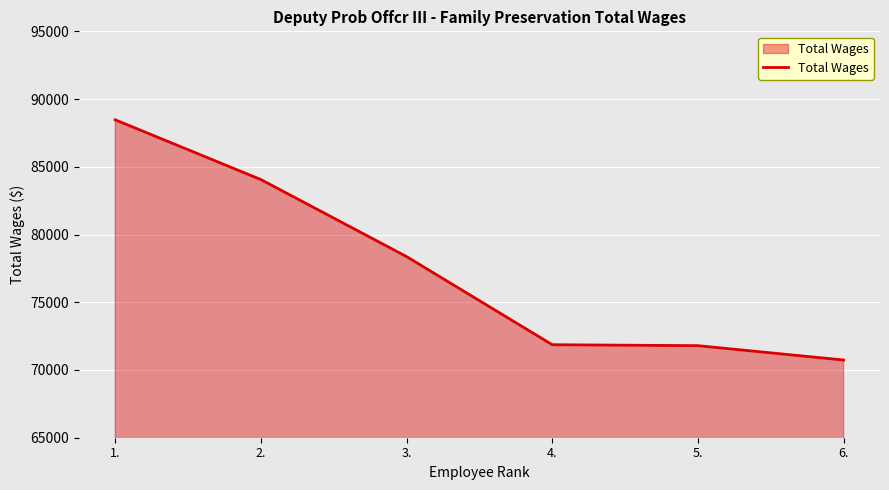

Does the chart display data point markers on the line(s)?

No